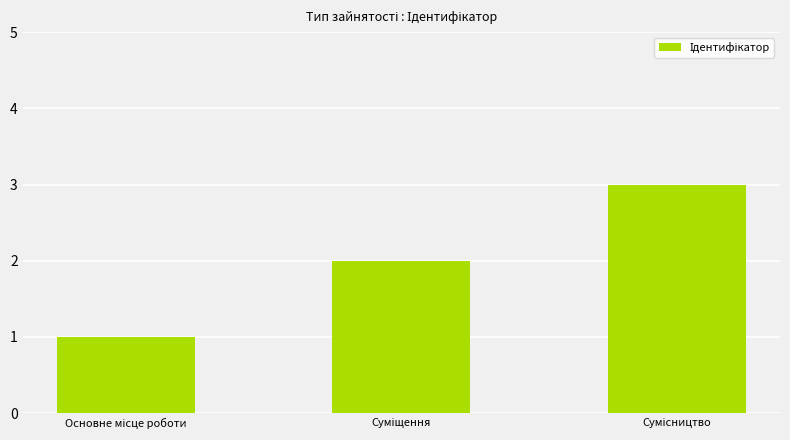

What is the value of the 2nd bar from the left?

2